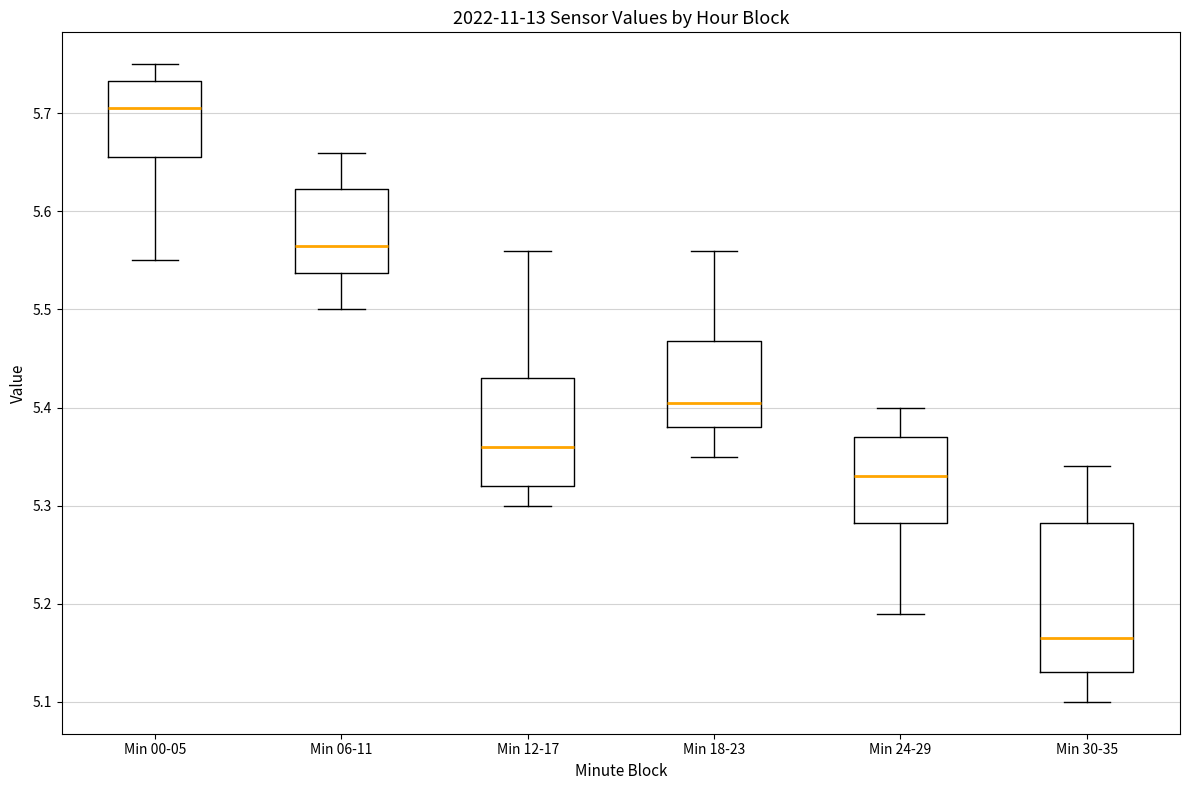

Comparing the boxes themselves (not the whiskers), which one is the tallest?

Min 30-35